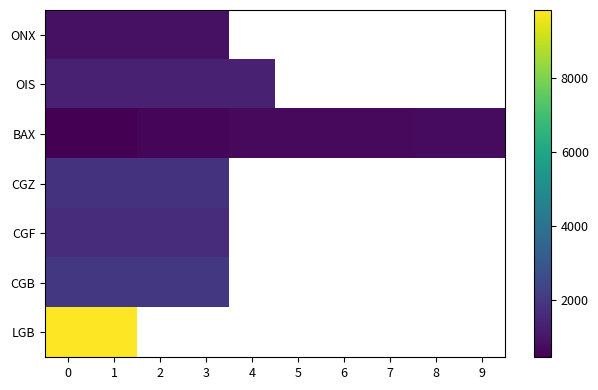

What is the difference between the highest and lowest values at 1?

9388.0